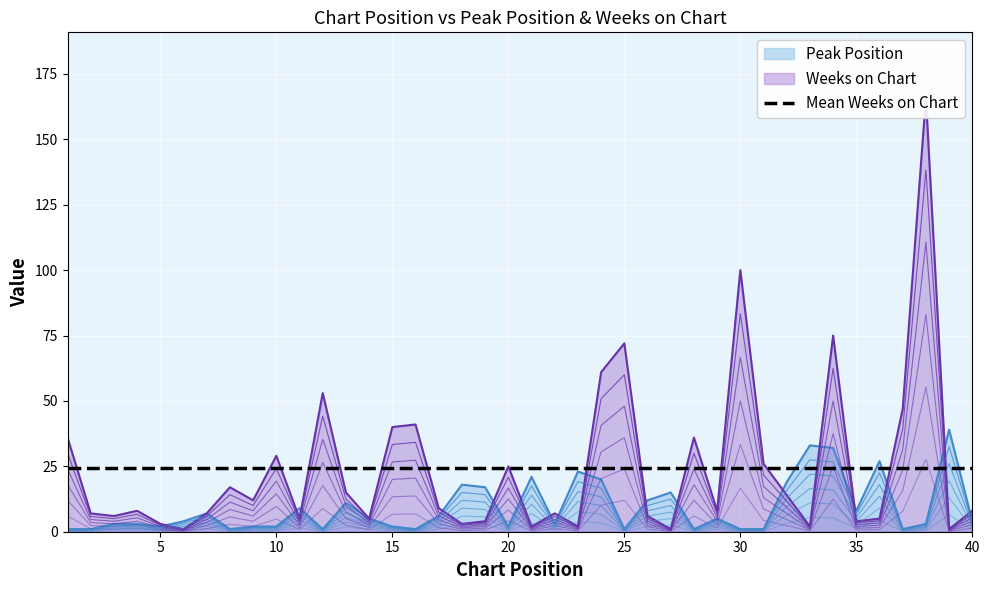

What value does the Weeks on Chart series have at 16?

41.0